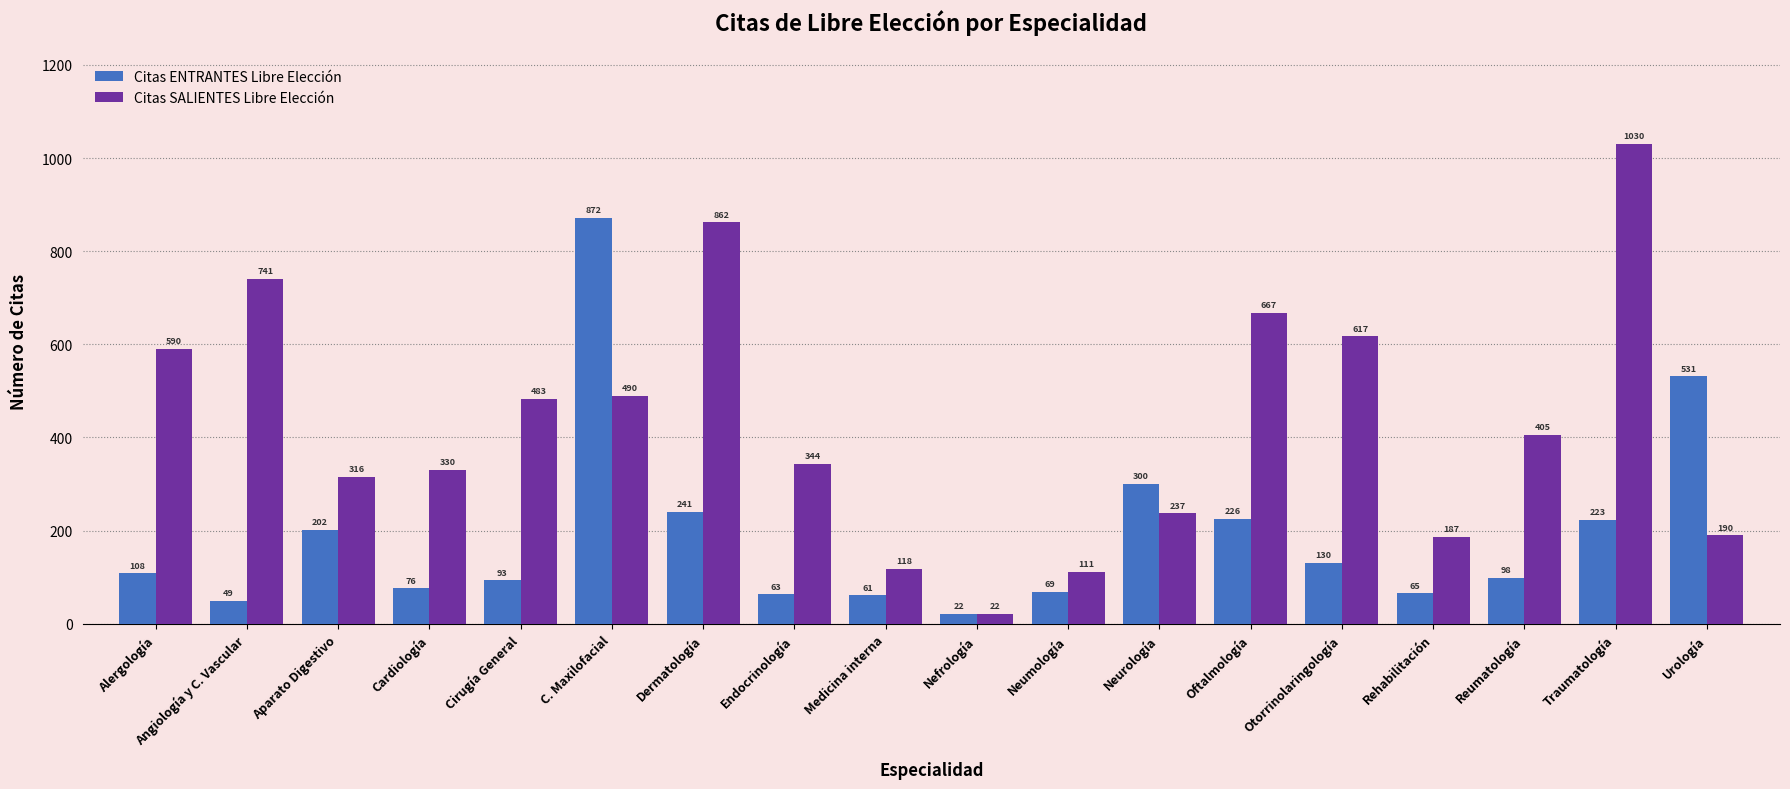

What is the difference between the maximum and minimum values in the Citas ENTRANTES Libre Elección series?

850